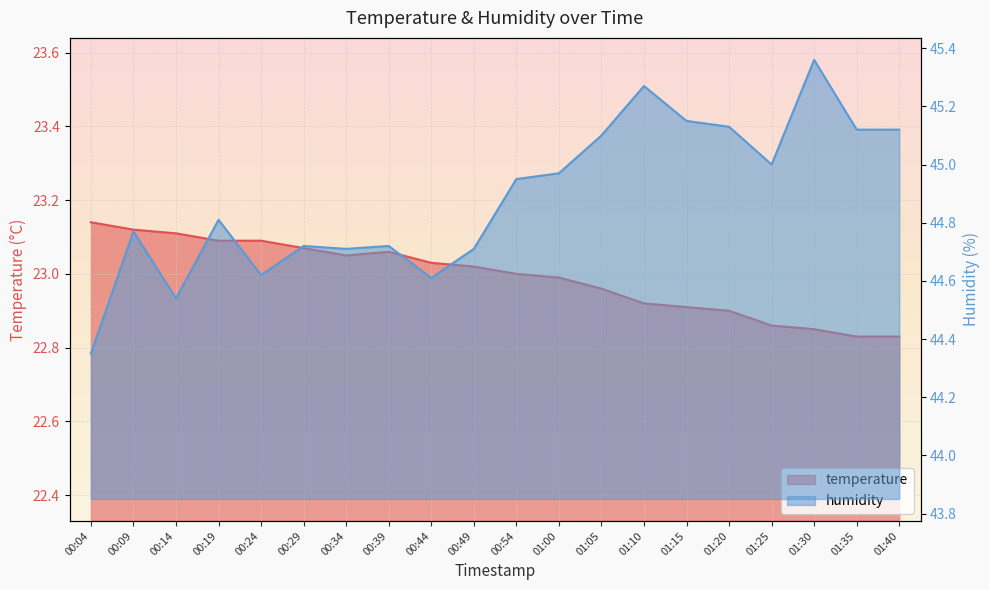

Which category has the highest value in the temperature series?

00:04